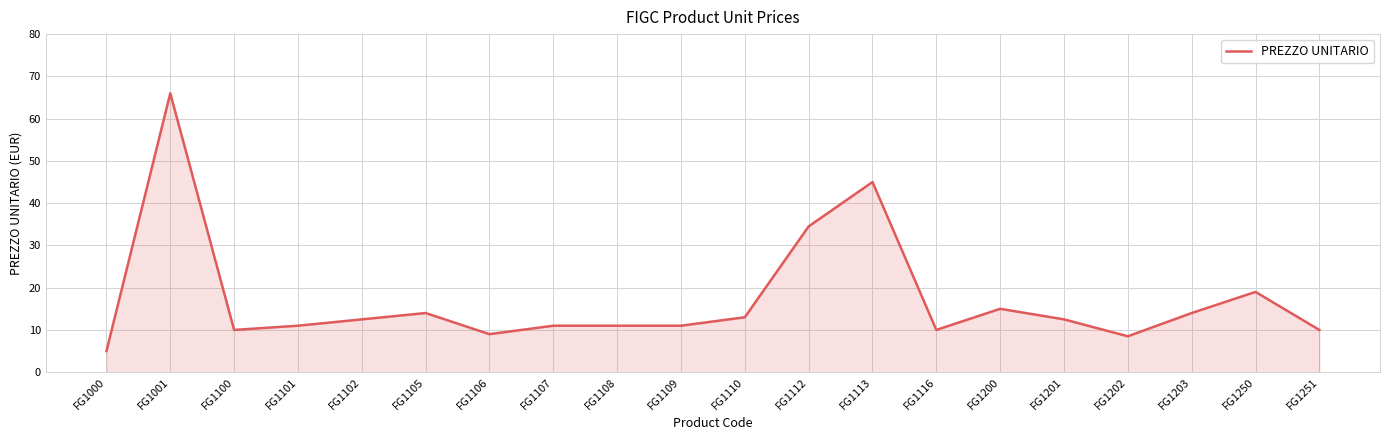

At which label is the value closest to 35?

FG1112